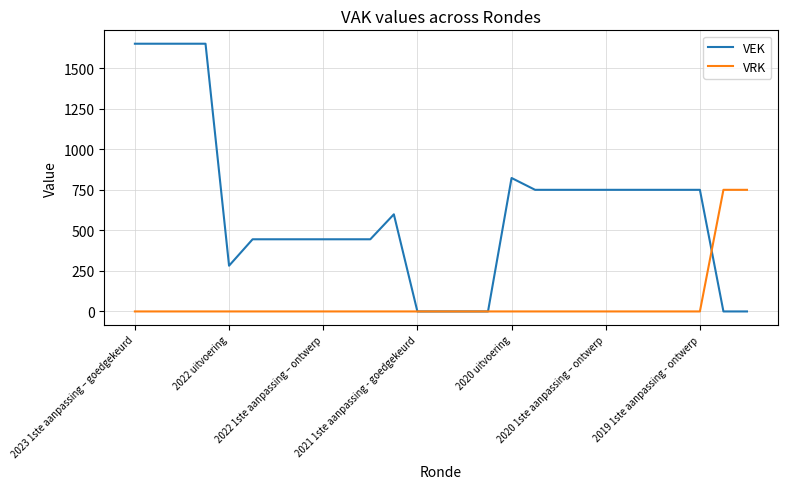

What is the maximum value shown in the chart?

1651